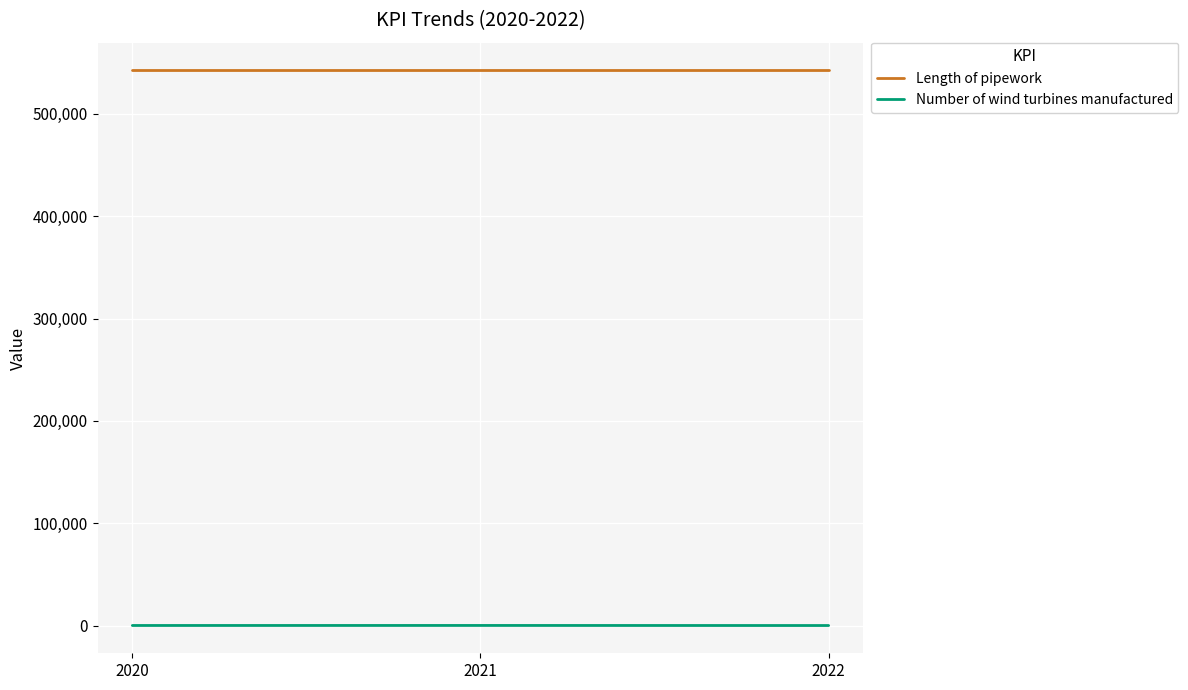

What is the sum of the Length of pipework values at 2022 and 2020?

1085004